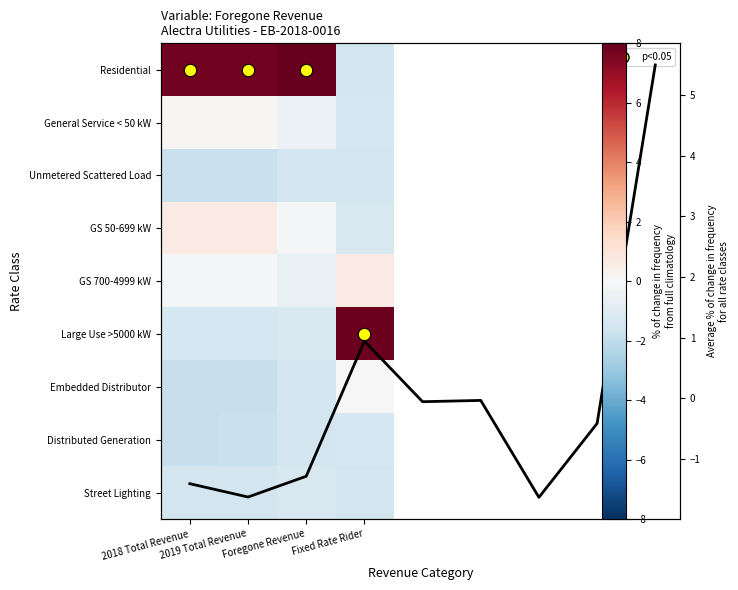

Which series has the largest range (max minus min)?

Residential